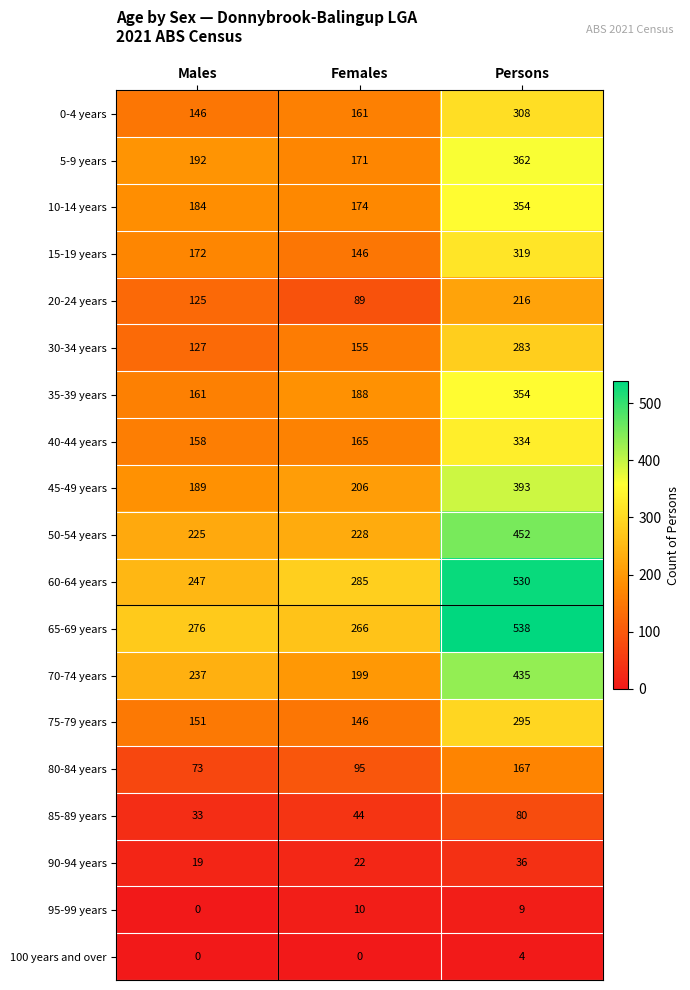

Count the number of data series in this chart.

19